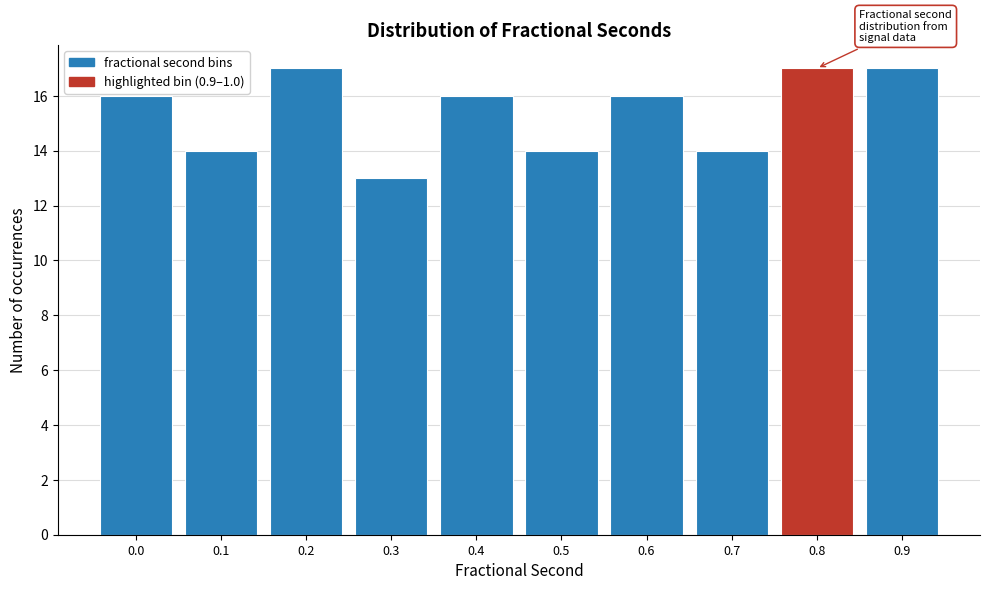

Reading right to left, extract all data points from this chart.

0.9=17	0.8=17	0.7=14	0.6=16	0.5=14	0.4=16	0.3=13	0.2=17	0.1=14	0.0=16